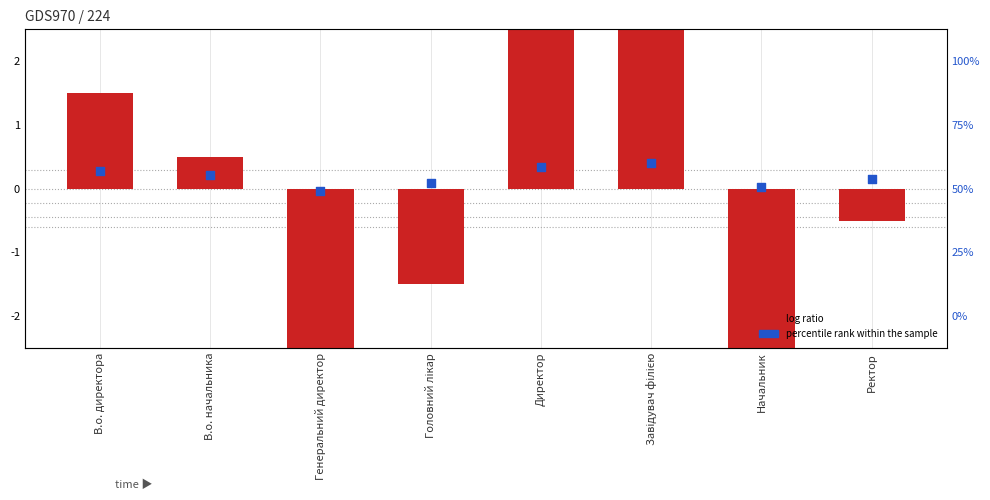

At which category is the sum across all series the highest?

Завідувач філією